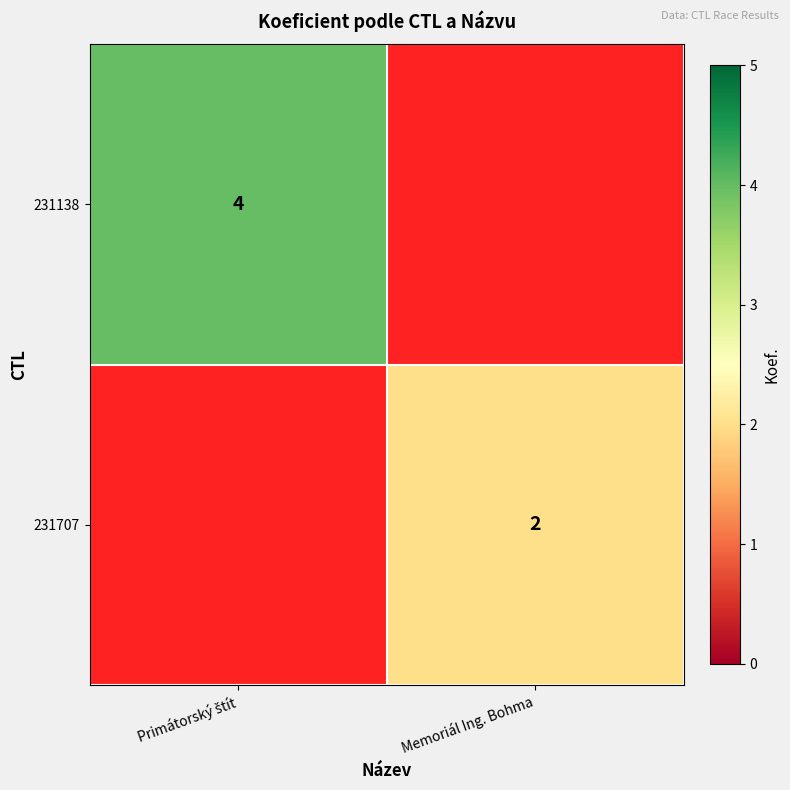

The value of 231707 at Memoriál Ing. Bohma is 1. True or false?

False